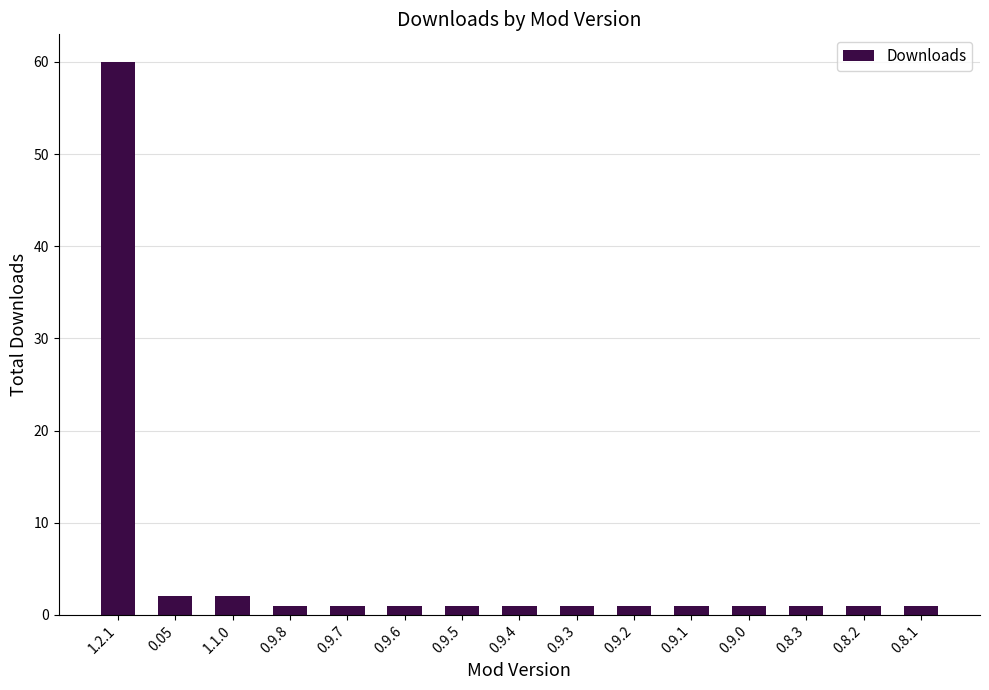

What is the sum of all values?

76